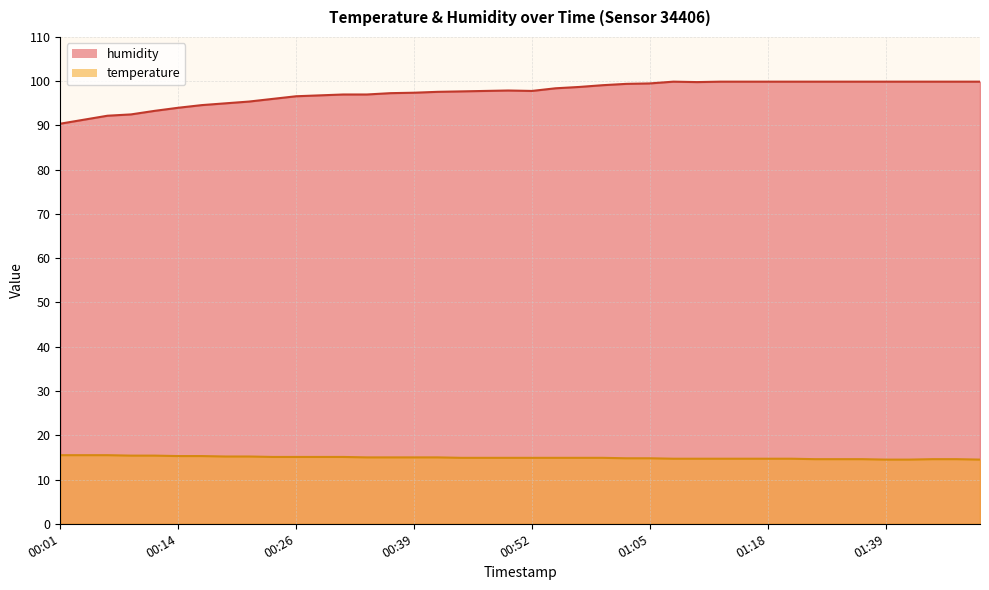

What is the label of the 36th point from the right?

00:11